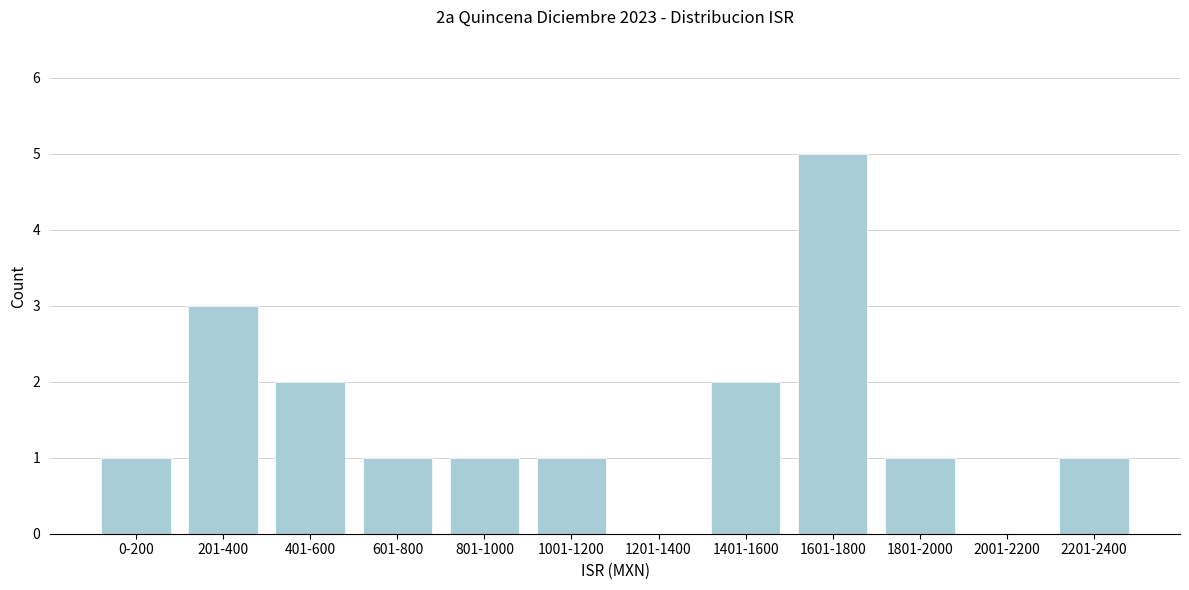

Reading left to right, transcribe all the data shown in this chart.

0-200=1	201-400=3	401-600=2	601-800=1	801-1000=1	1001-1200=1	1201-1400=0	1401-1600=2	1601-1800=5	1801-2000=1	2001-2200=0	2201-2400=1